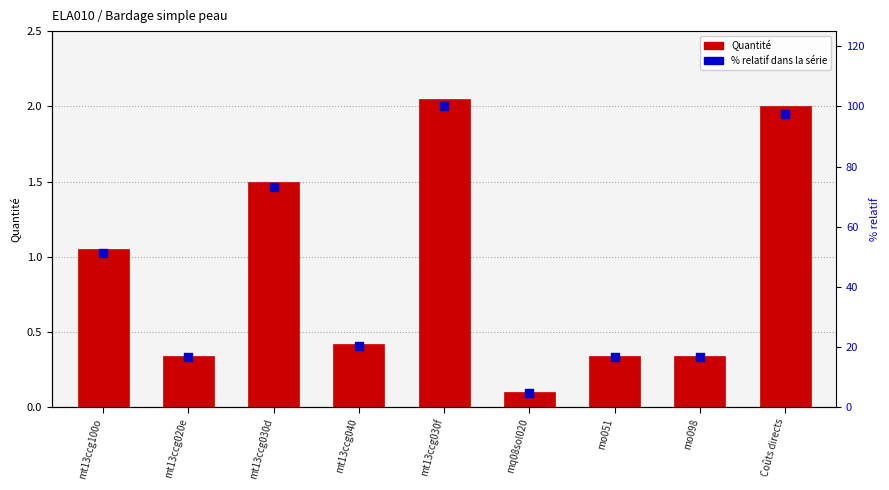

At which category is the sum across all series the highest?

mt13ccg030f